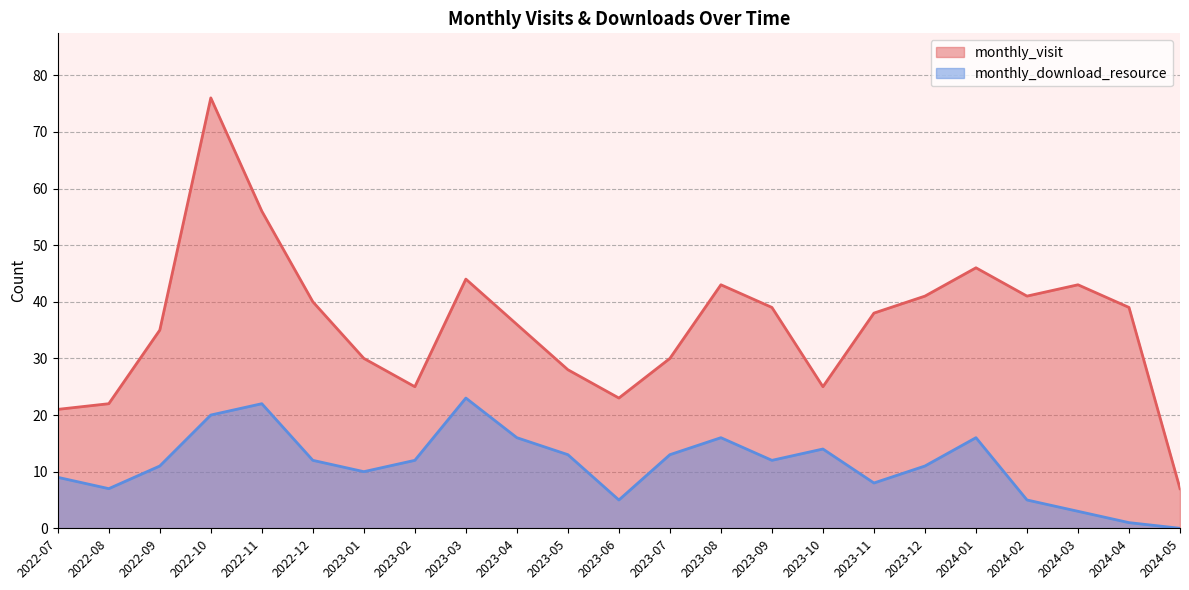

Which category has the highest value across all series?

2022-10